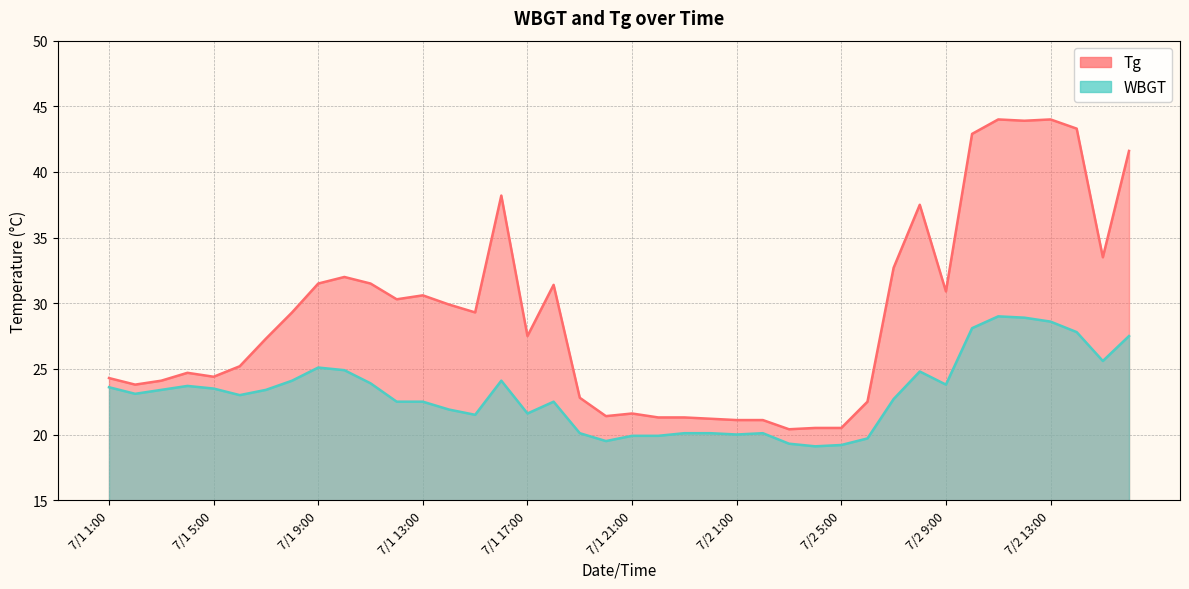

What position from the left is 7/1 7:00?

7